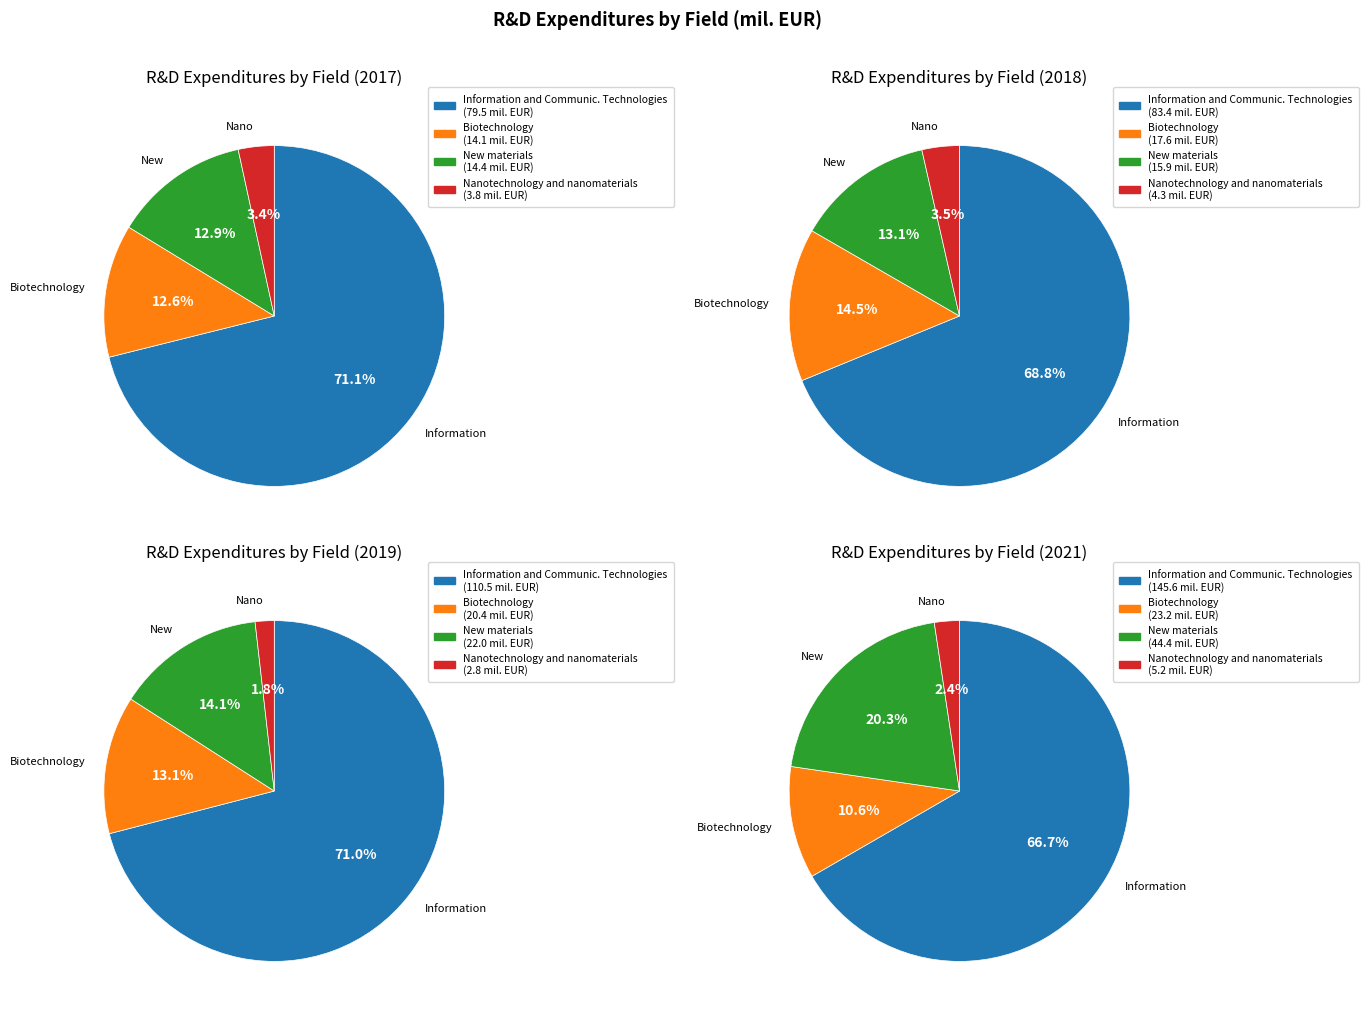

Does Information and Communic. Technologies account for over 50% of the chart?

Yes